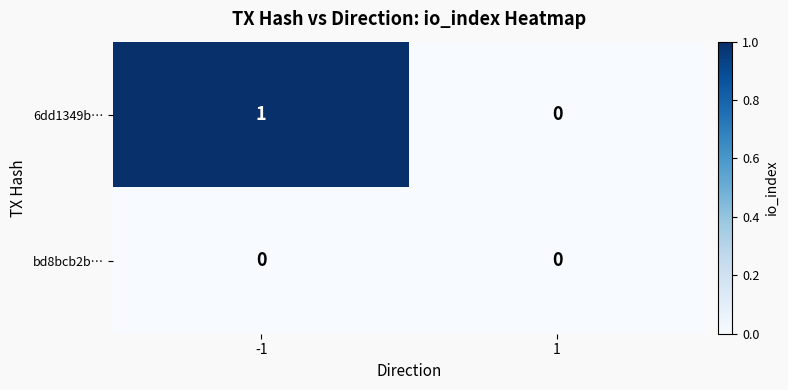

Reading left to right, transcribe all the data shown in this chart.

6dd1349b…: 1	0
bd8bcb2b…: 0	0